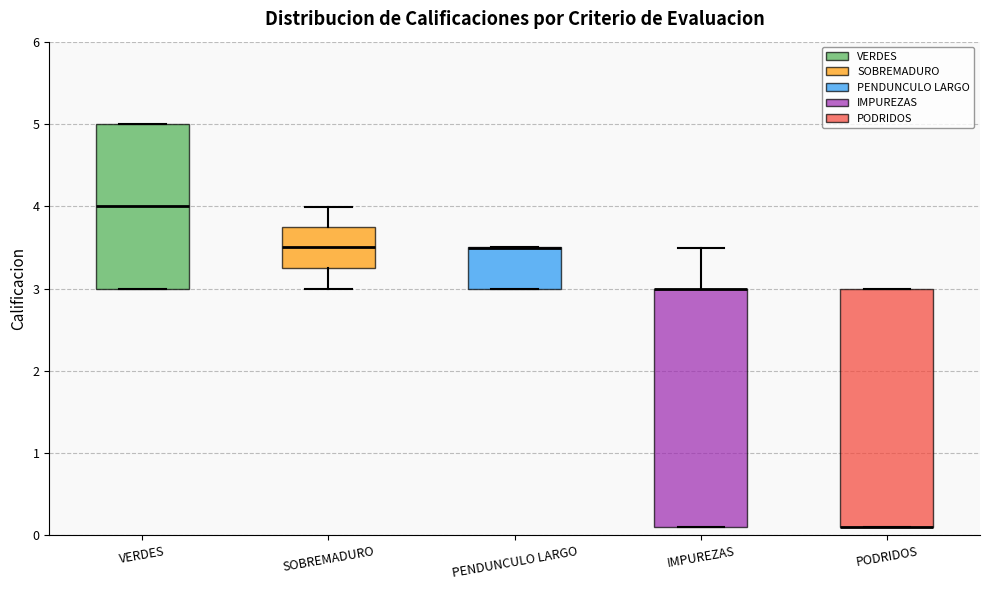

Reading left to right, transcribe this box plot: for each box, give where its median line is, the range the box spans, and where its two whiskers end, as read against the y-axis. The values are not printed on the chart, so give them approximately, as read against the axis.

VERDES: median 4.0, box 3.0 to 5.0, whiskers 3.0 to 5.0
SOBREMADURO: median 3.5, box 3.2 to 3.7, whiskers 3.0 to 4.0
PENDUNCULO LARGO: median 3.5 (drawn on the box's upper edge), box 3.0 to 3.5, whiskers 3.0 to 3.5
IMPUREZAS: median 3.0 (drawn on the box's upper edge), box 0.1 to 3.0, whiskers 0.1 to 3.5
PODRIDOS: median 0.1 (drawn on the box's lower edge), box 0.1 to 3.0, whiskers 0.1 to 3.0